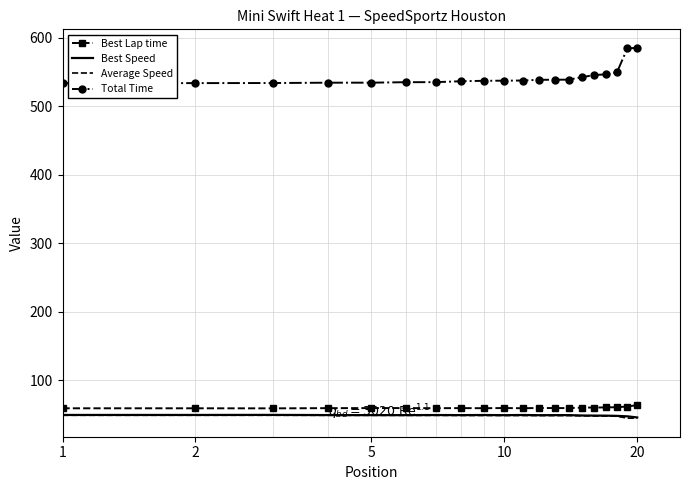

What is the minimum value for Best Speed?

45.4